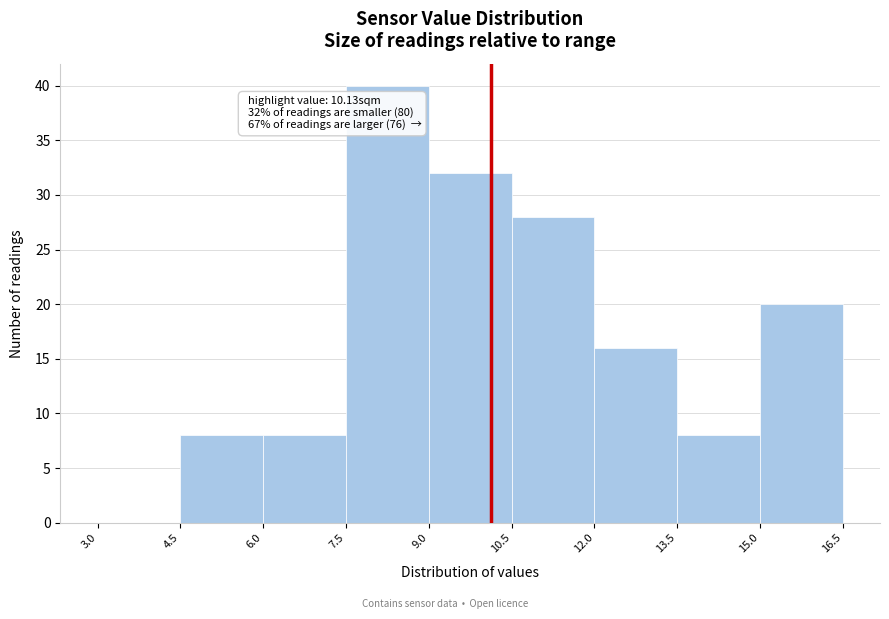

Which range on the x-axis has the tallest bar?

7.5 to 9.0